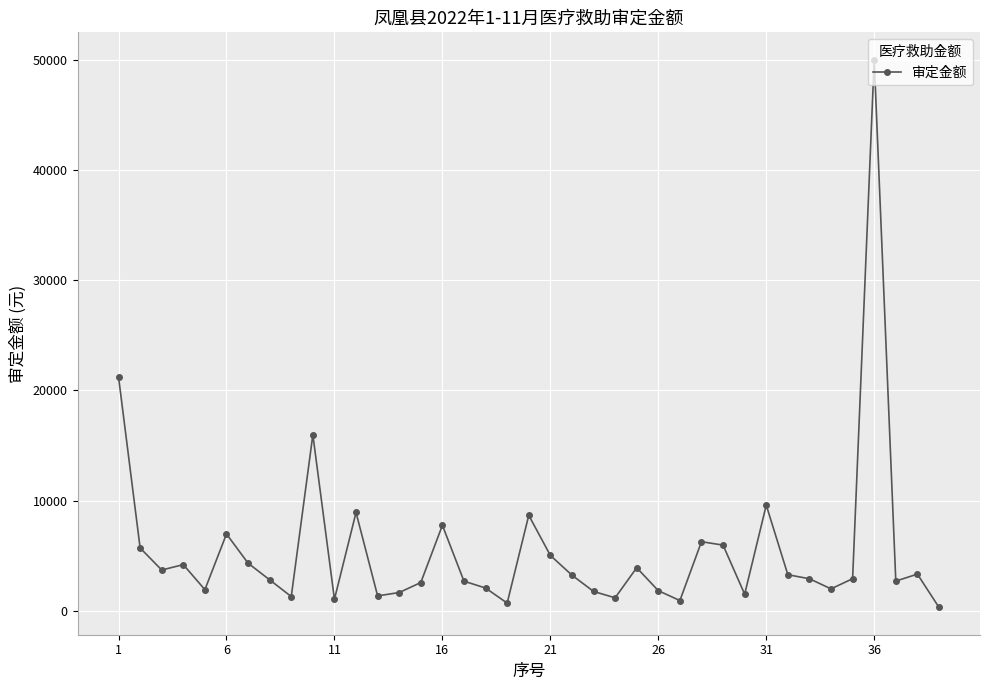

What is the difference between the second highest and second lowest values?

20528